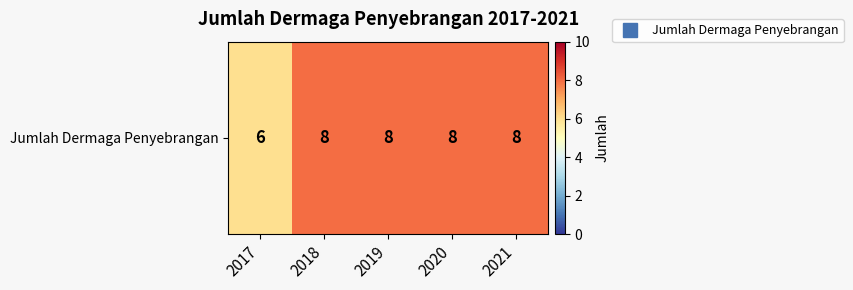

Which category has the lowest value across all series?

2017